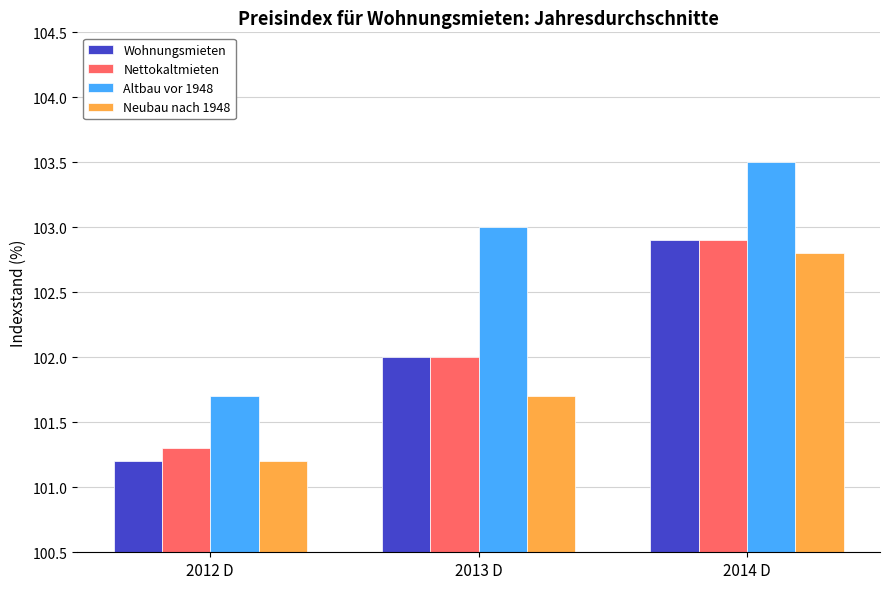

What position from the left is 2013 D?

2